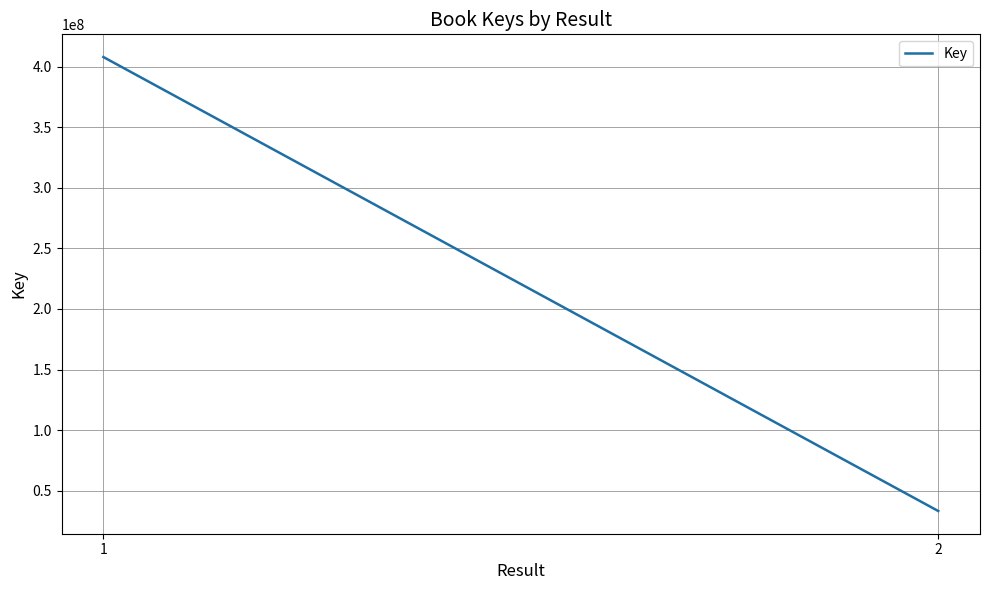

How many values are below 407902499?

1